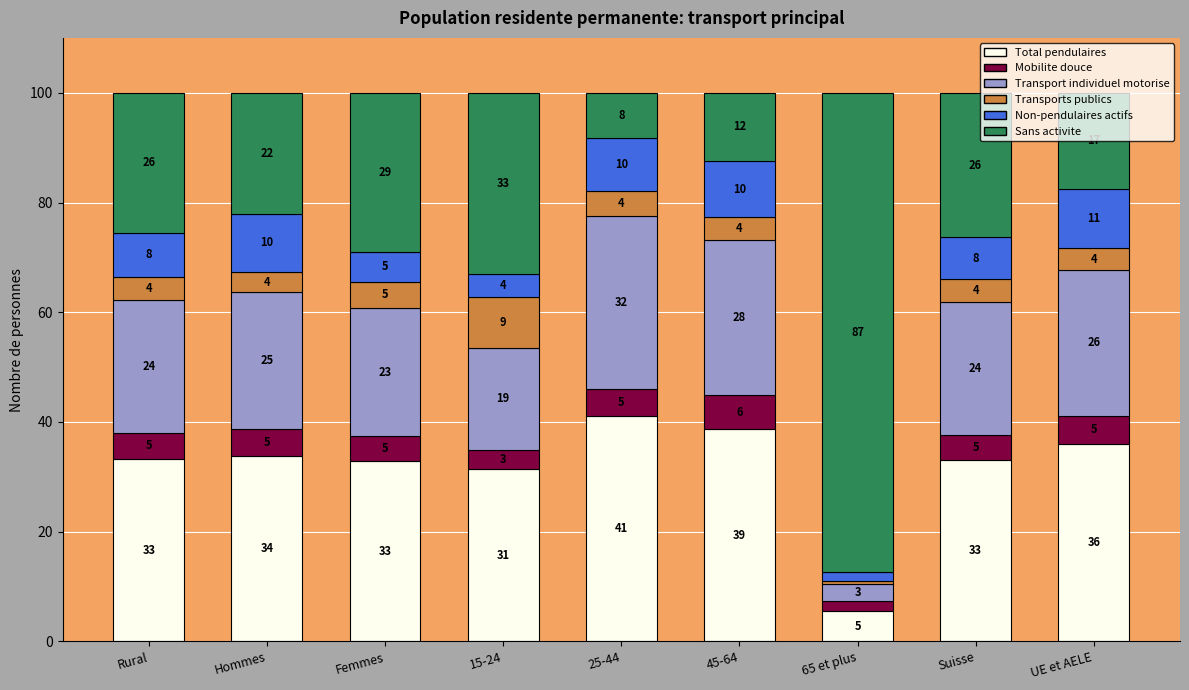

Where does the Total pendulaires series first go above 33?

Rural